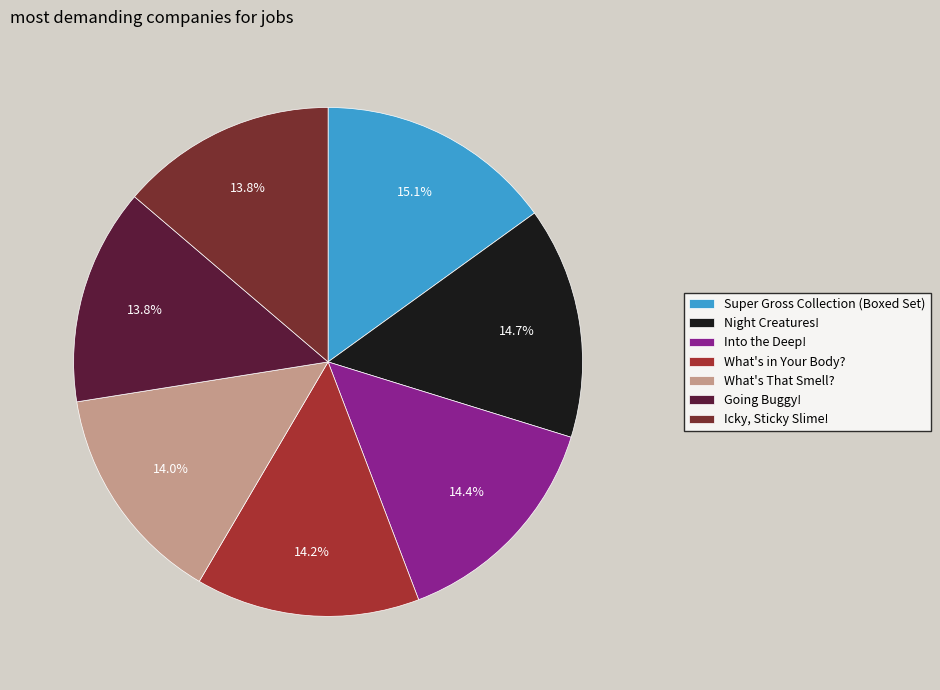

The What's That Smell? slice represents 3% of the pie. True or false?

False